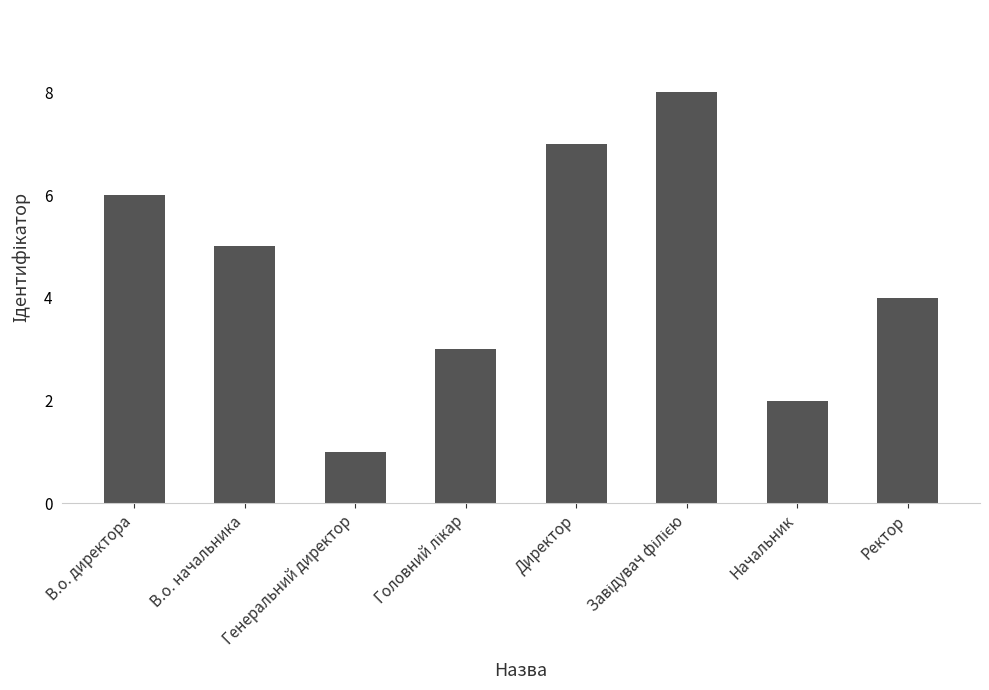

What is the smallest value displayed?

1